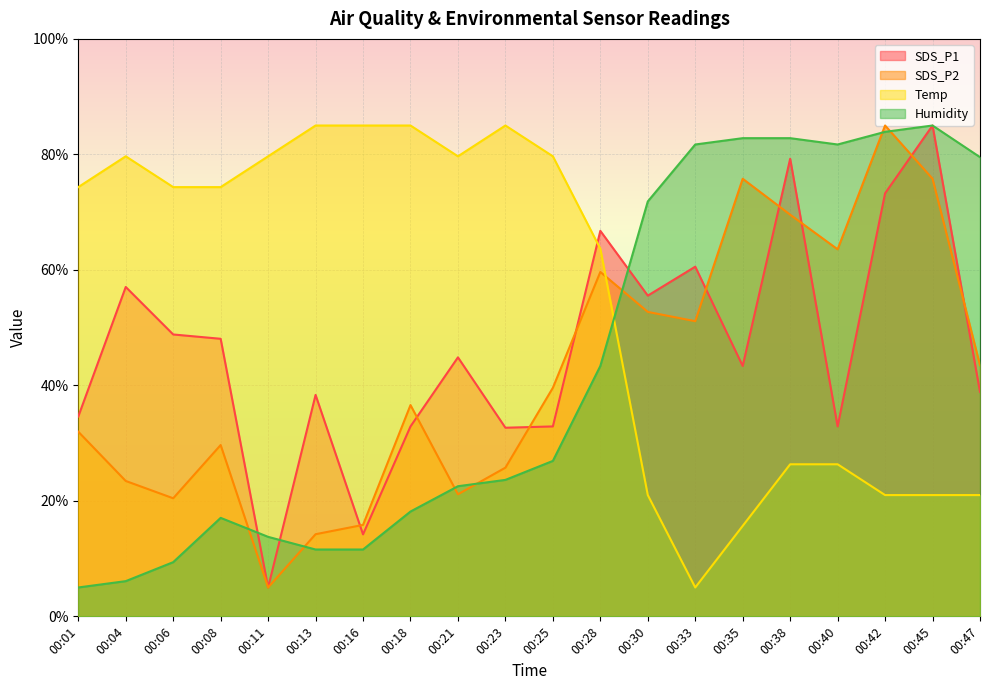

At which category does SDS_P1 reach its first local valley?

00:11